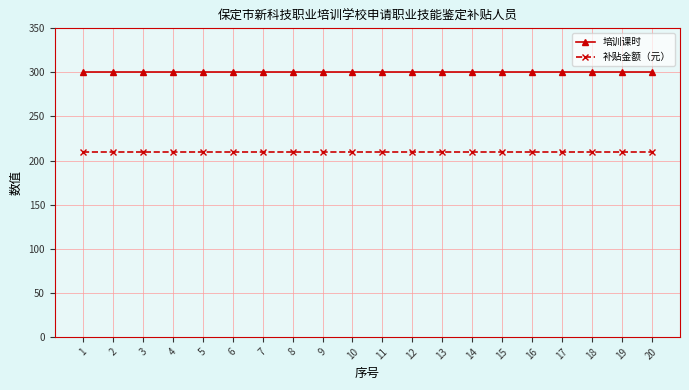

Is it true that 补贴金额（元） equals 69 at 19?

False